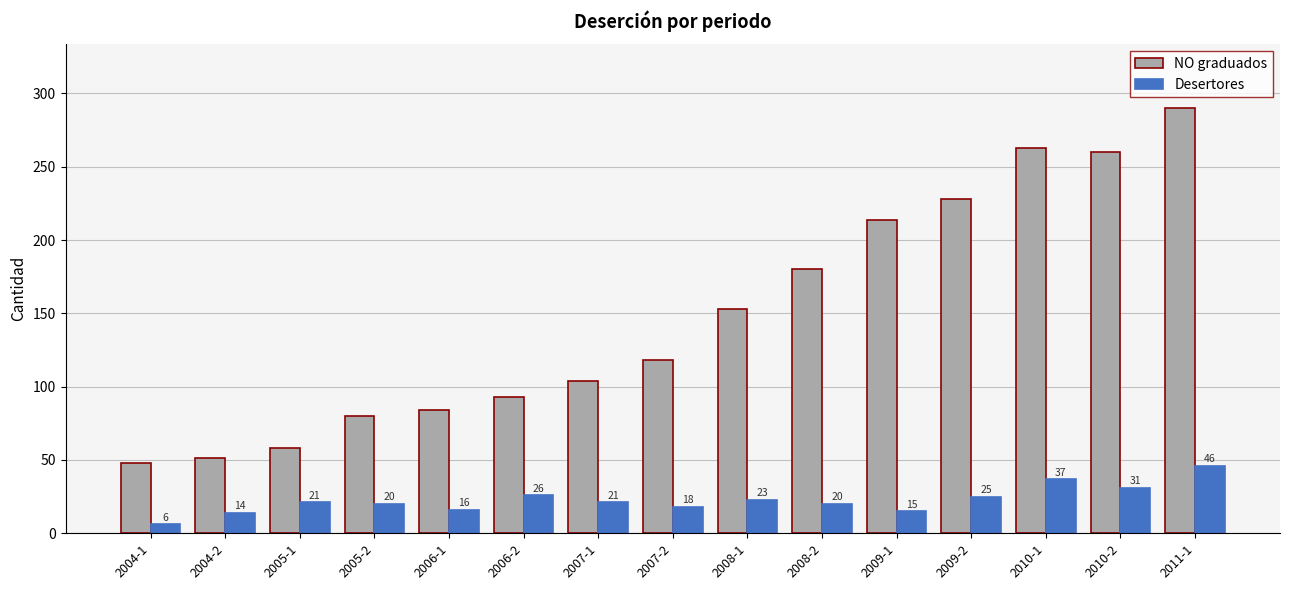

Are the bars grouped side by side (vs. stacked)?

Yes